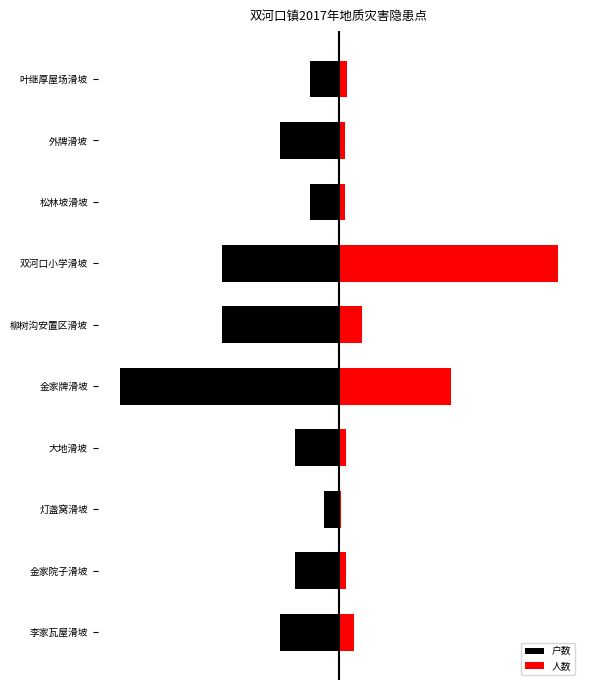

What is the sum of all 户数 values?

-50.0